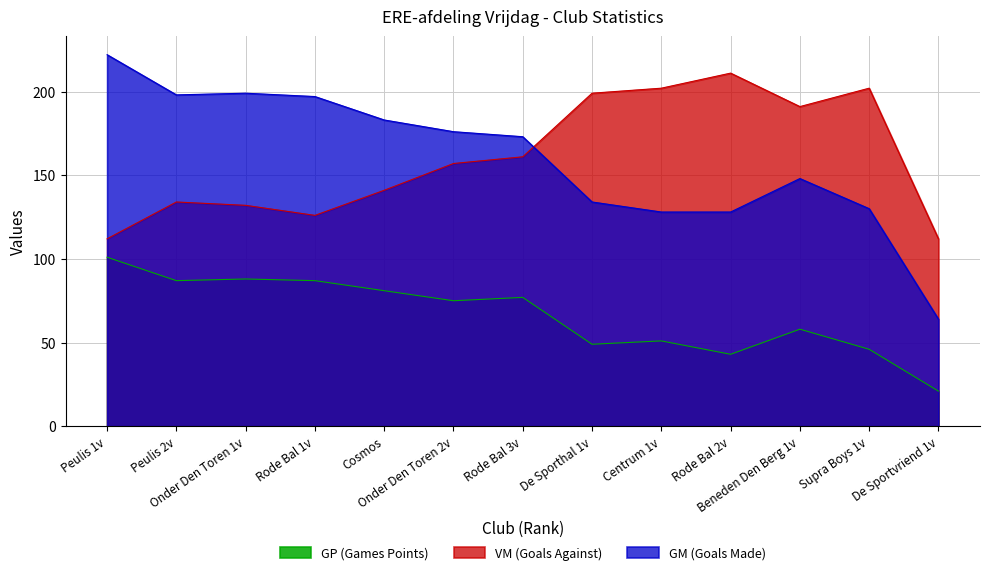

Which has a higher value, Beneden Den Berg 1v or Onder Den Toren 1v?

Onder Den Toren 1v